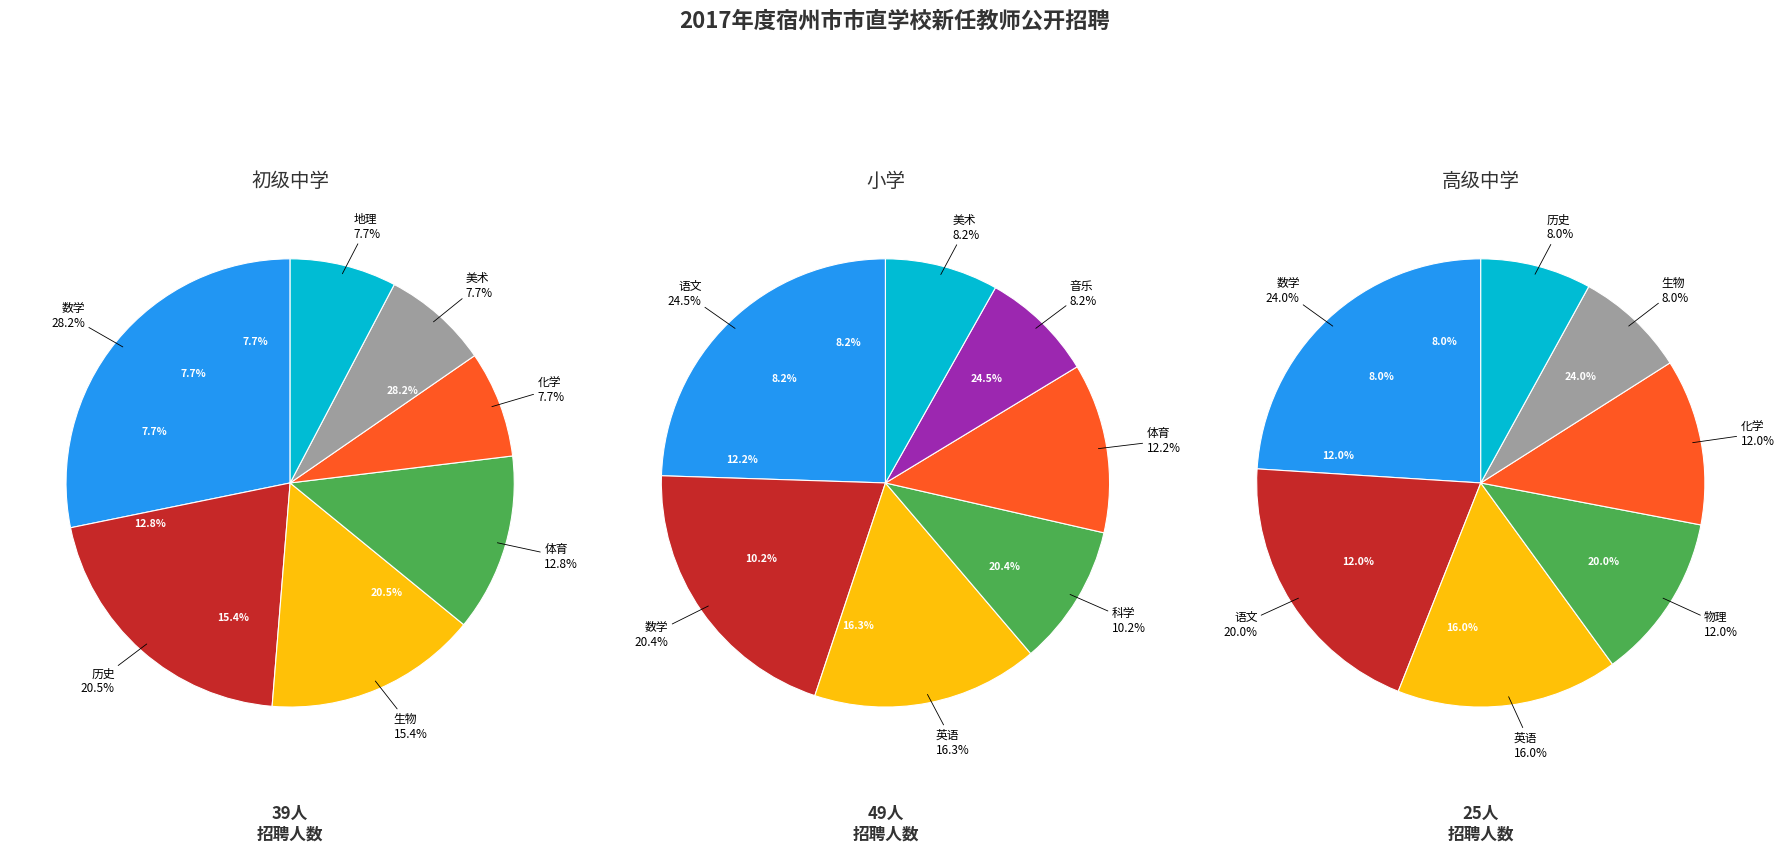

Is 体育 the majority of the pie?

No